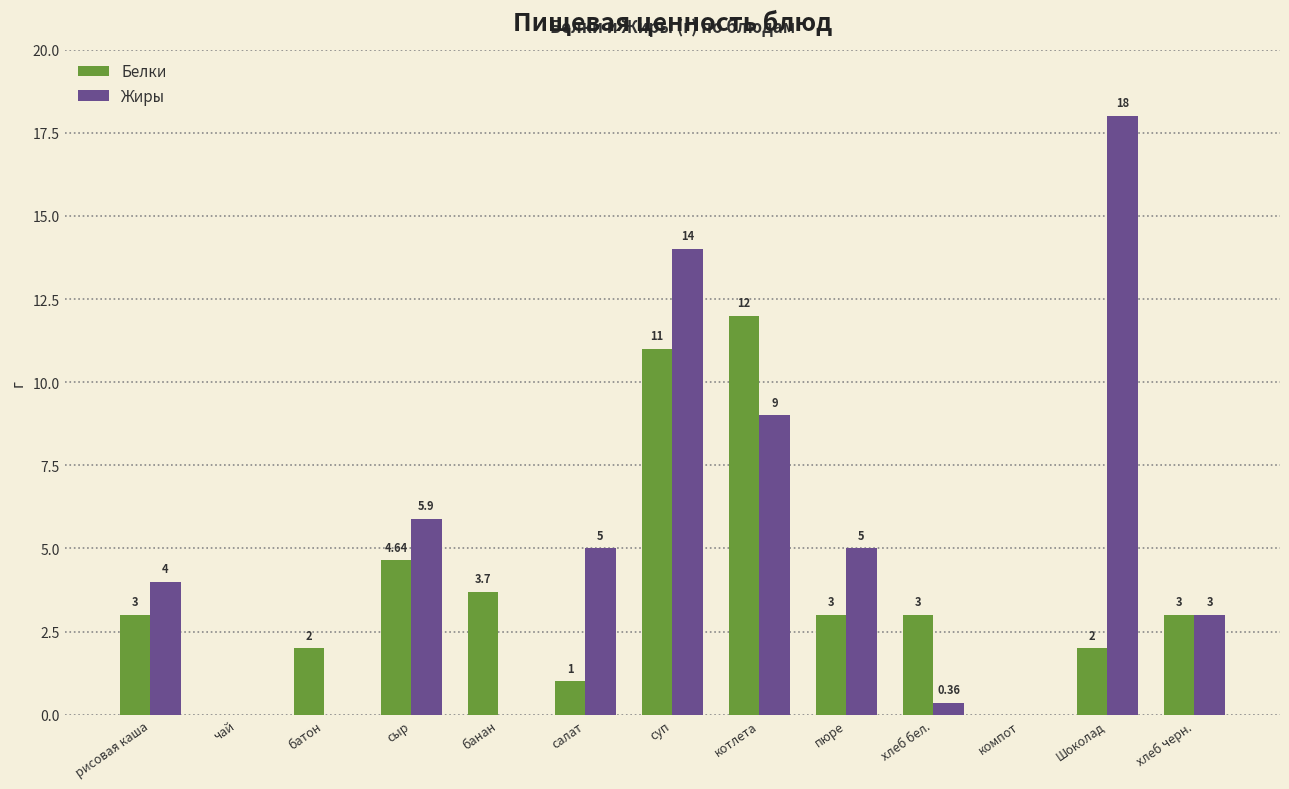

What is the total value across all series at рисовая каша?

7.0